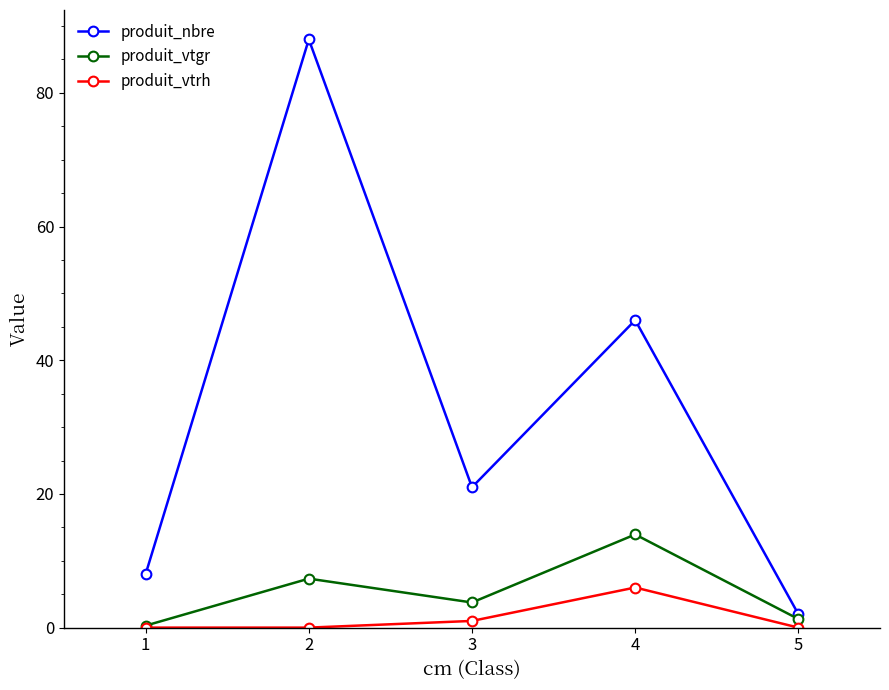

Count the produit_vtrh values in the range 0 to 1.

4